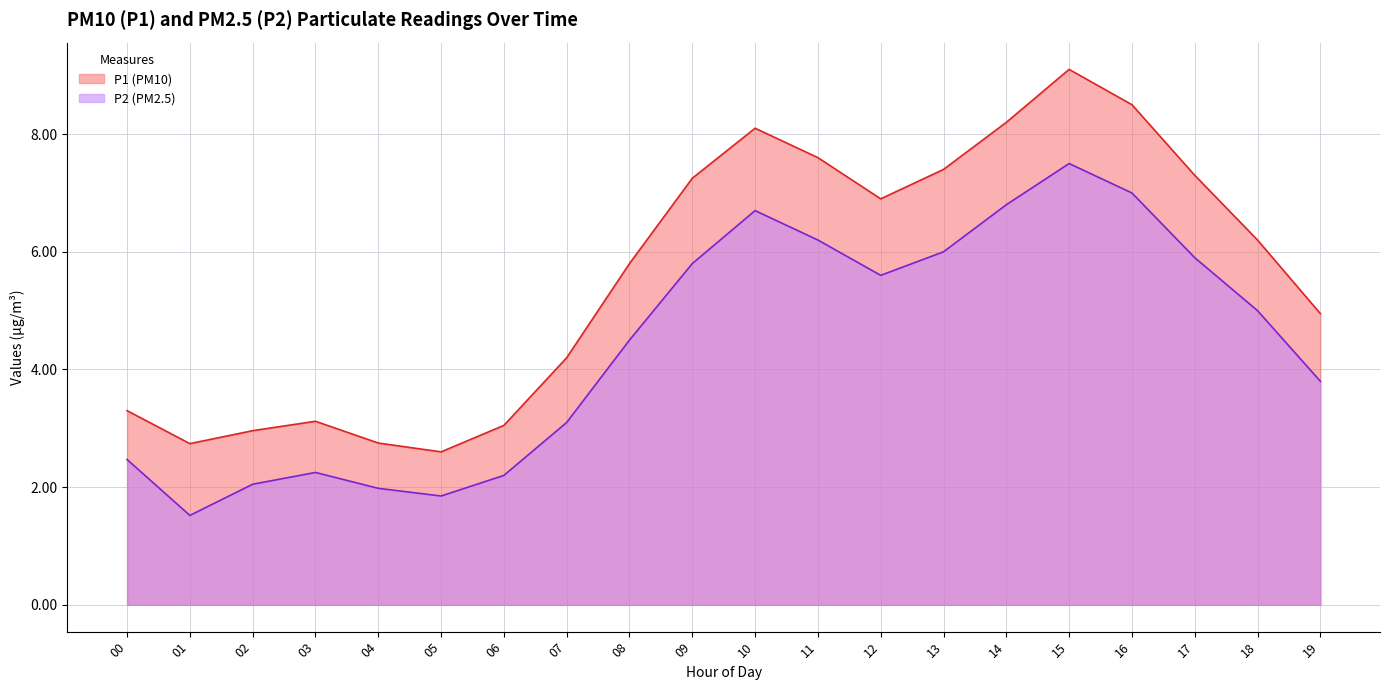

True or false: P2 and P1 intersect in this chart.

False